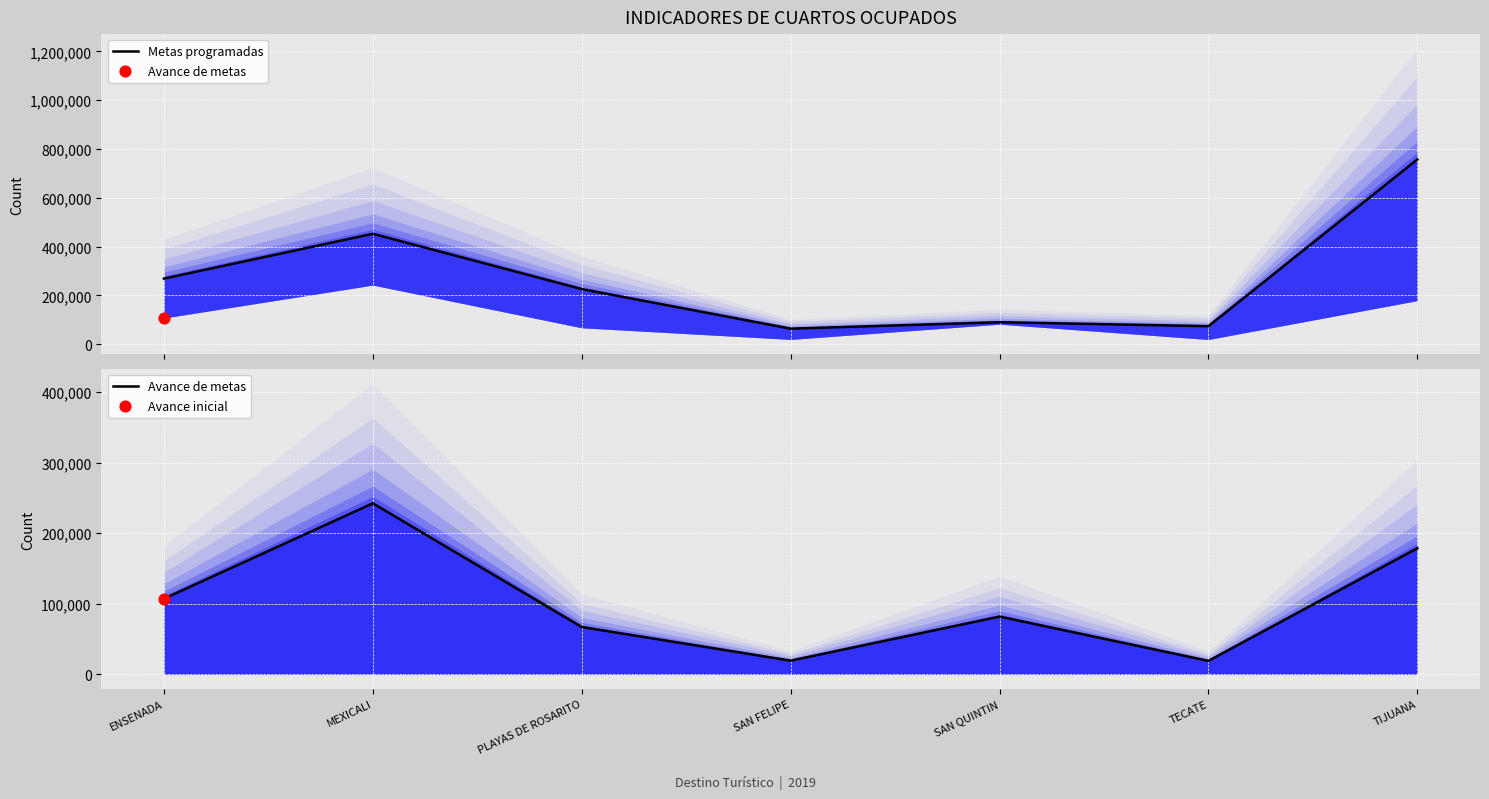

Which series reaches the maximum Y coordinate?

Metas programadas